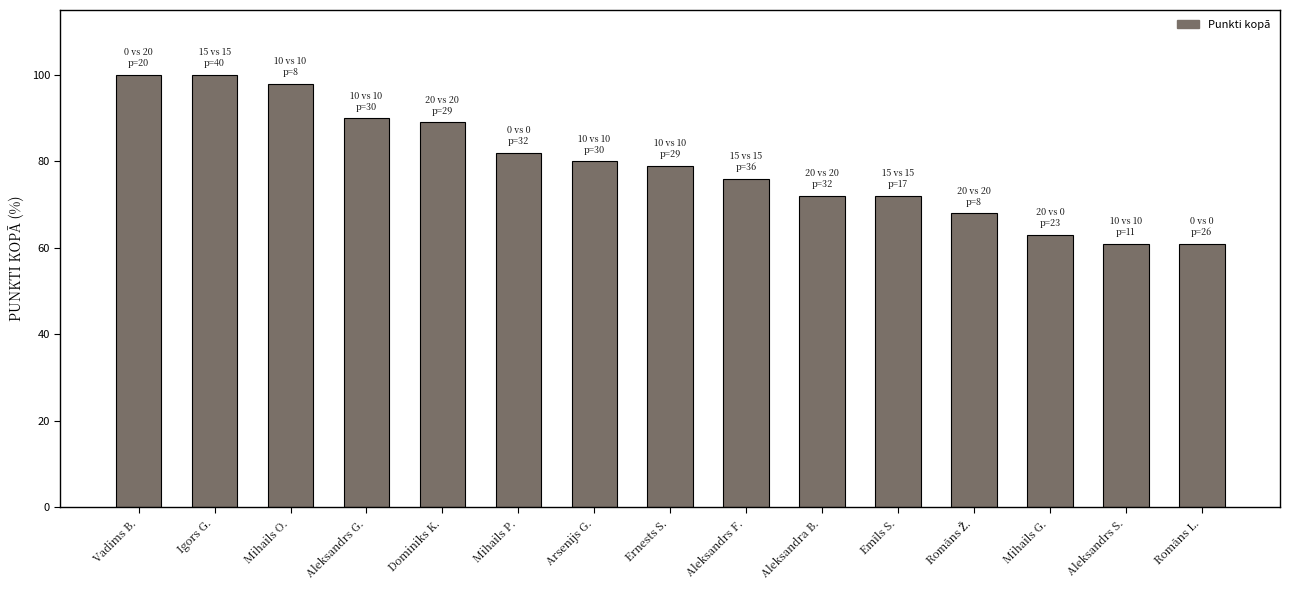

What is the smallest value displayed?

61